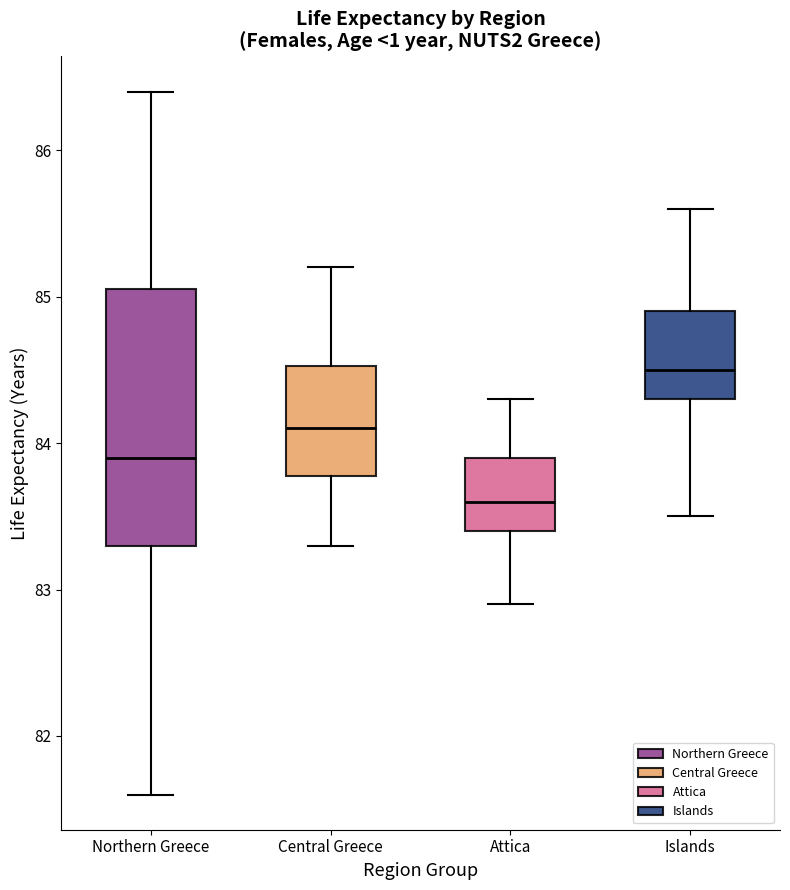

Where is the lower edge of the box for Islands on the y-axis? The values are not printed on the chart, so give them approximately, as read against the axis.

84.3